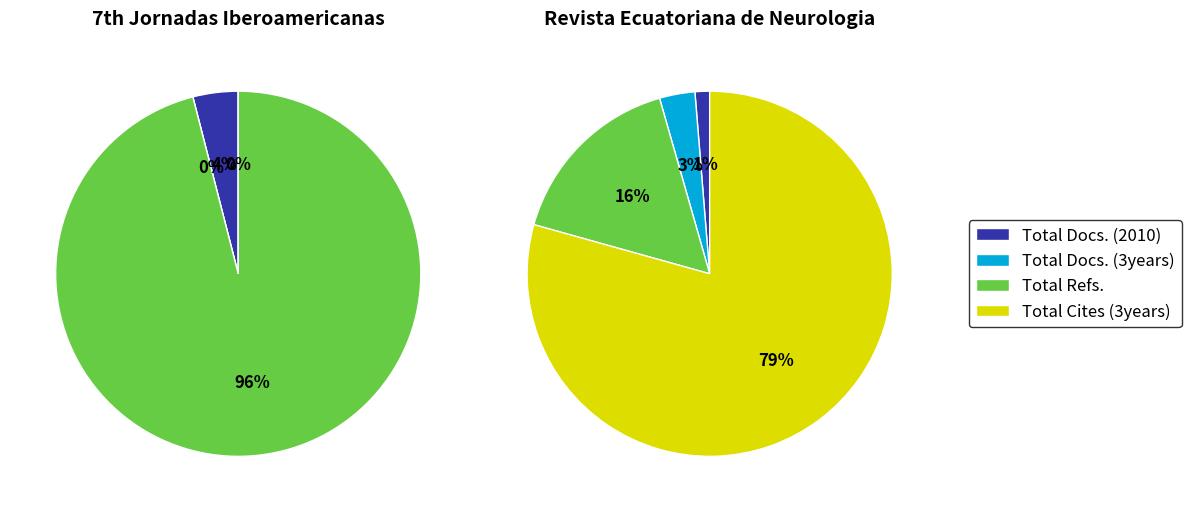

At Revista Ecuatoriana de Neurologia, list the series in order from largest to smallest.

Total Cites (3years), Total Refs., Total Docs. (3years), Total Docs. (2010)